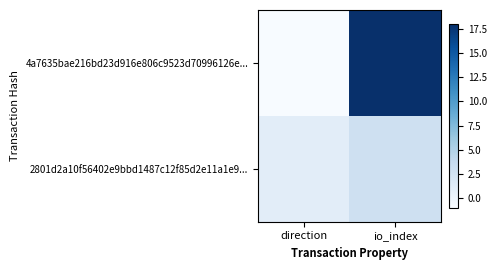

Which category has the highest value across all series?

io_index